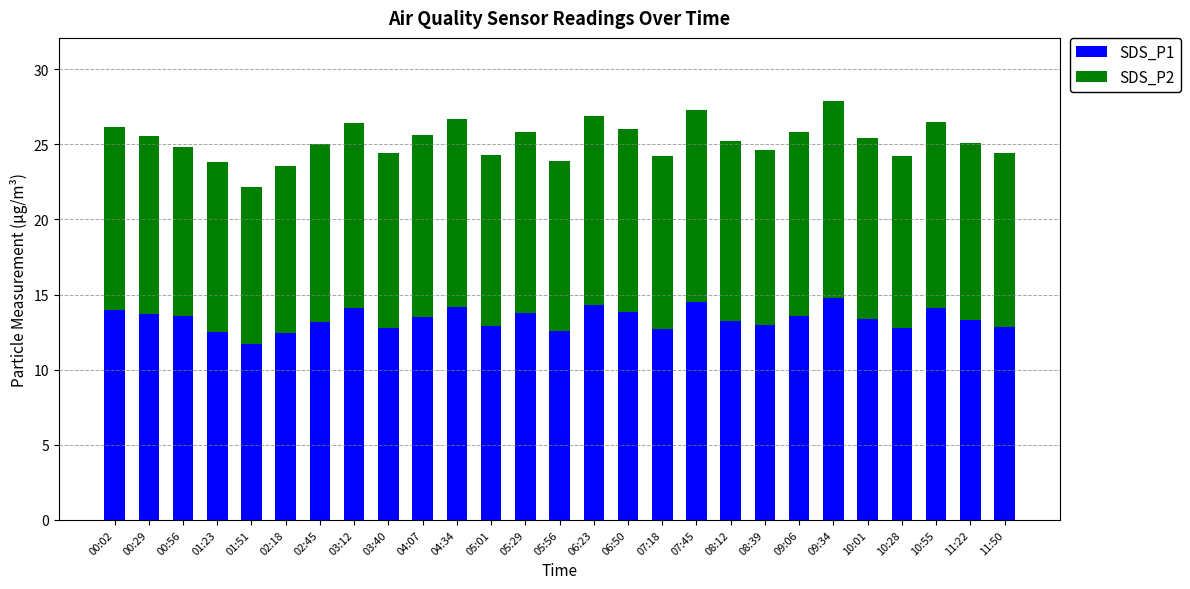

What is the average value of the SDS_P1 series?

13.4